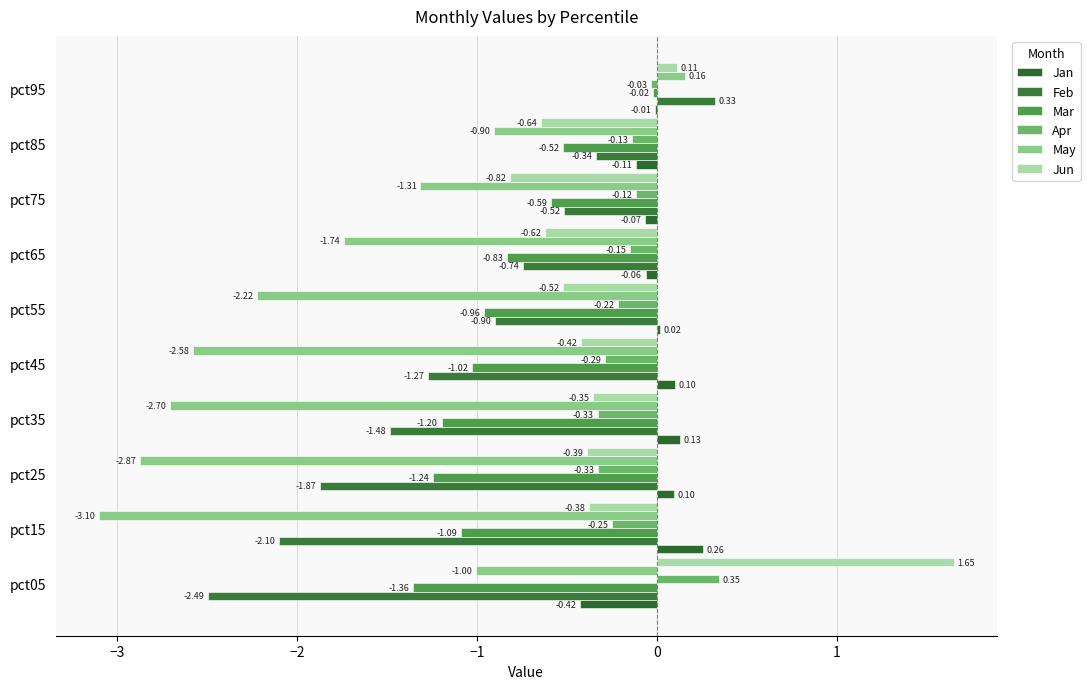

At which label is Jun closest to 0?

pct95